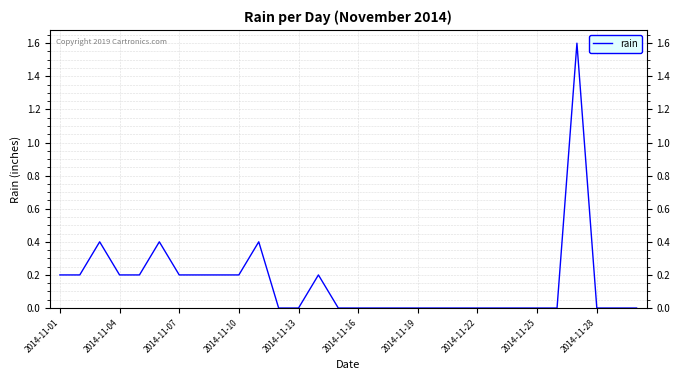

What is the maximum value shown in the chart?

1.6